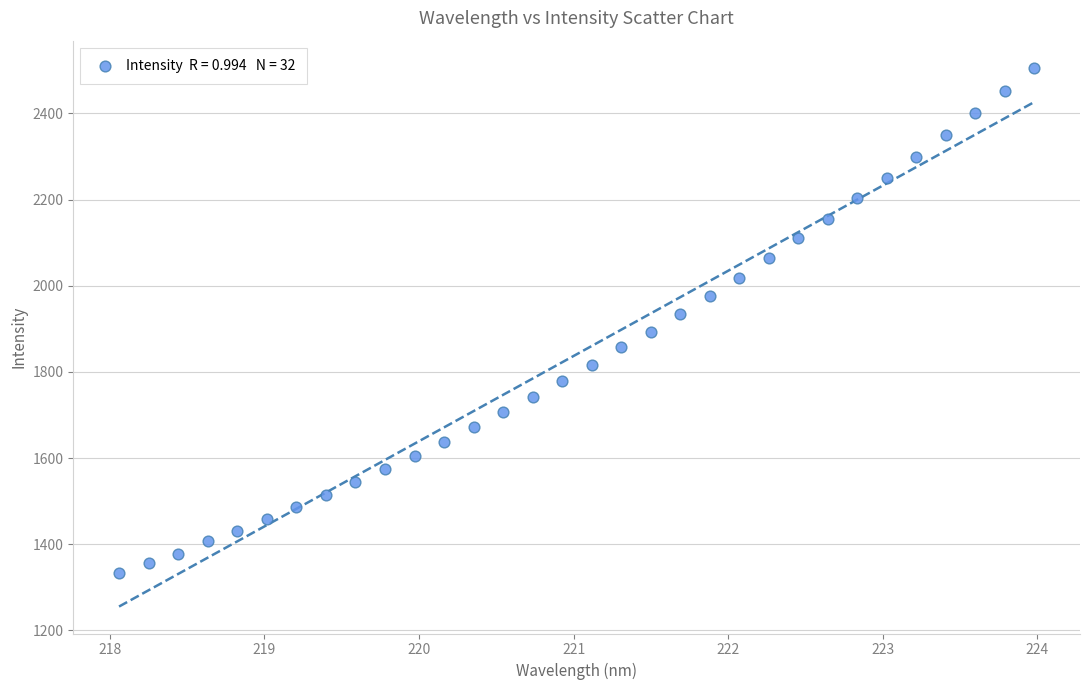

What is the range of Y values (max minus min)?

1174.2